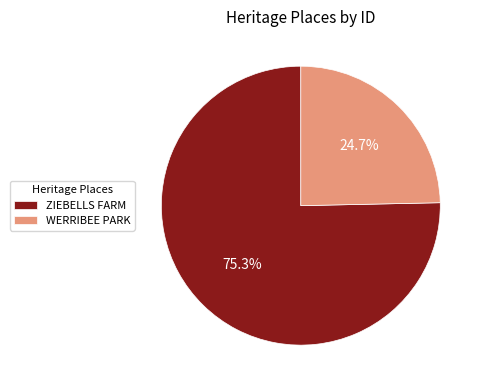

Which slice is the smallest?

WERRIBEE PARK